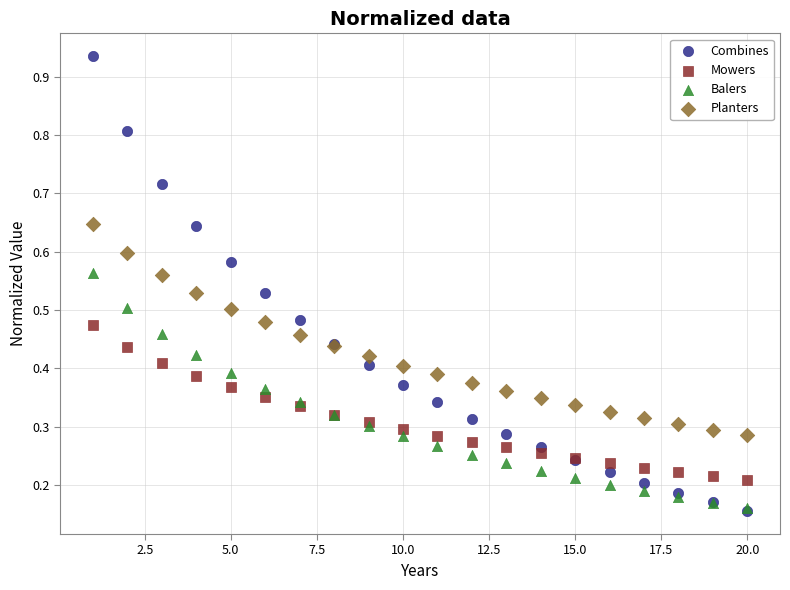

Which series reaches the maximum Y coordinate?

Combines